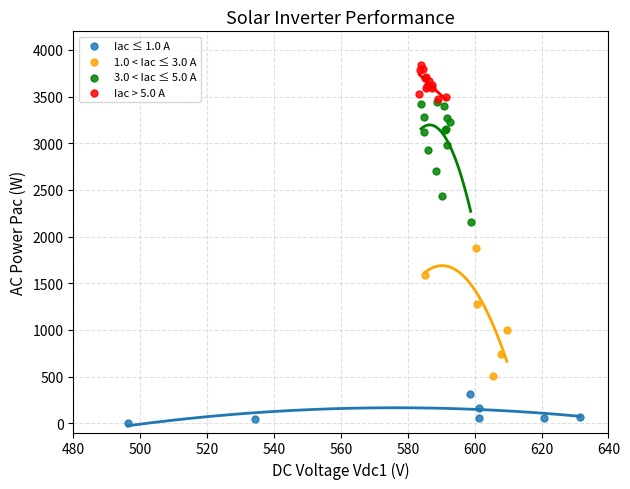

Which series reaches the maximum Y coordinate?

Iac > 5.0 A